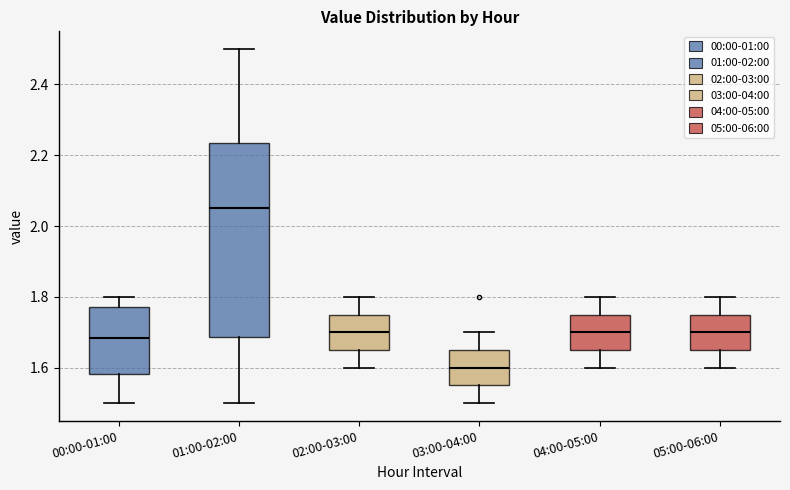

Which box's median line is the lowest?

03:00-04:00